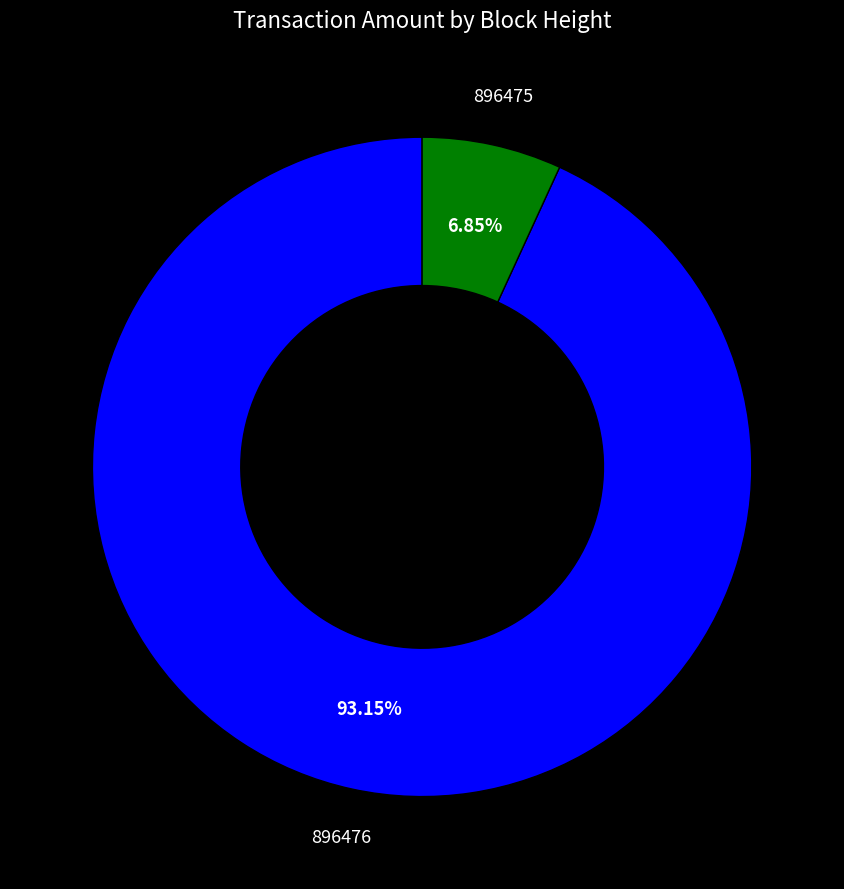

Is it true that 896475 is 15% of the pie?

False